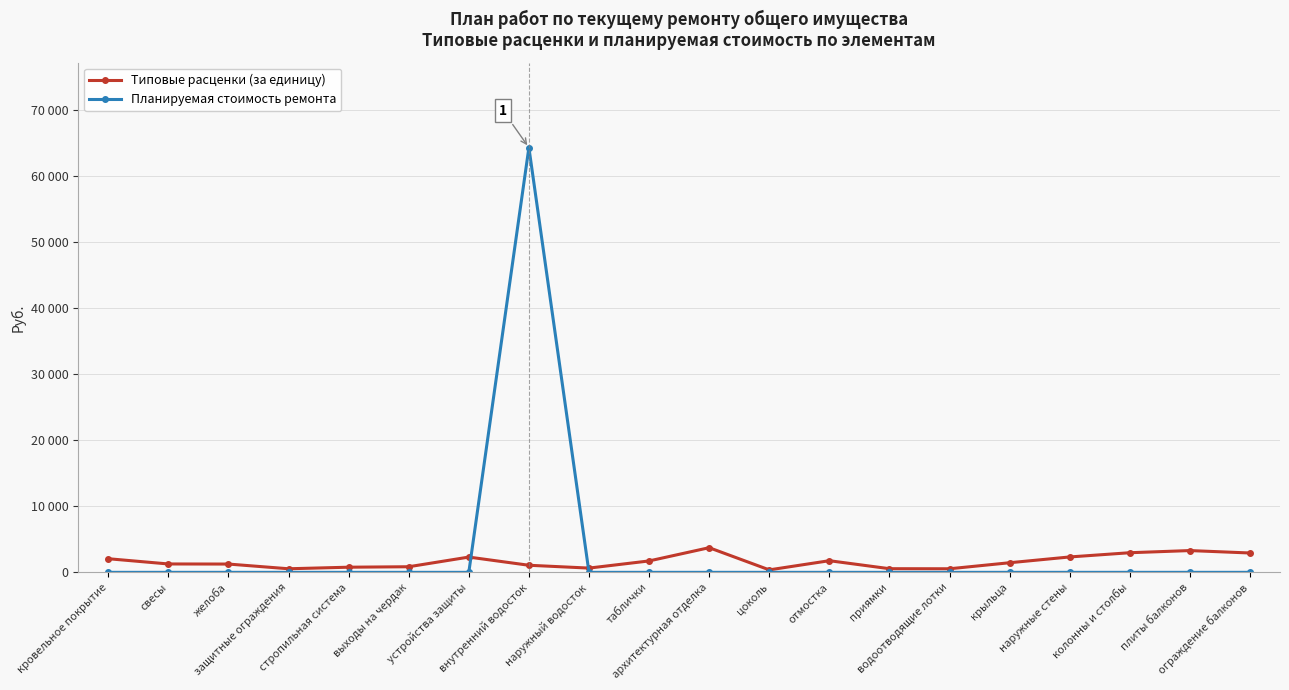

True or false: Планируемая стоимость ремонта has more than 2 interior local peaks.

False